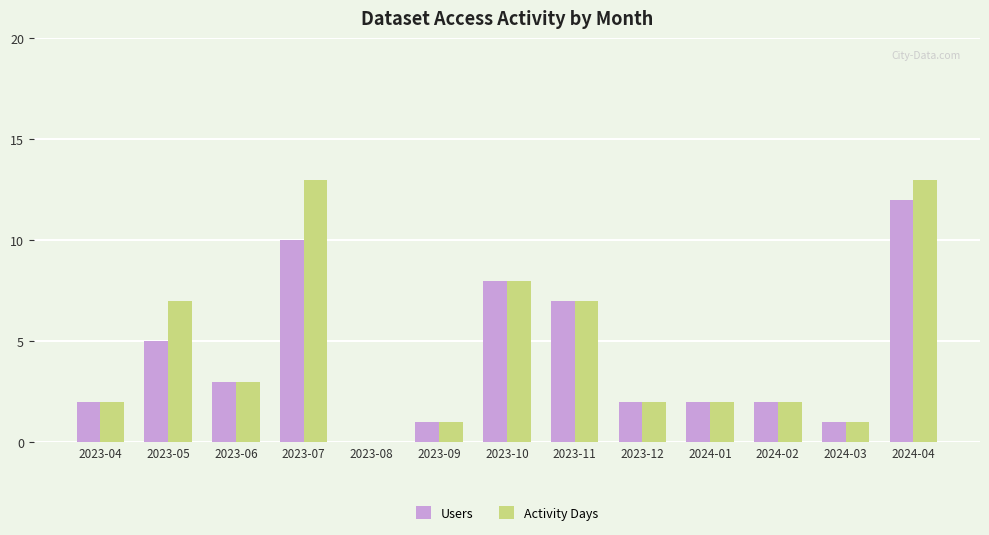

What is the difference between the Activity Days values at 2023-10 and 2024-01?

6